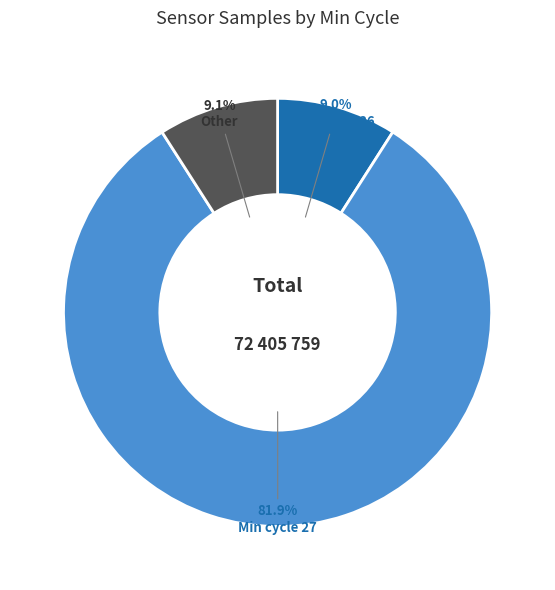

Is there a majority slice in this chart?

Yes